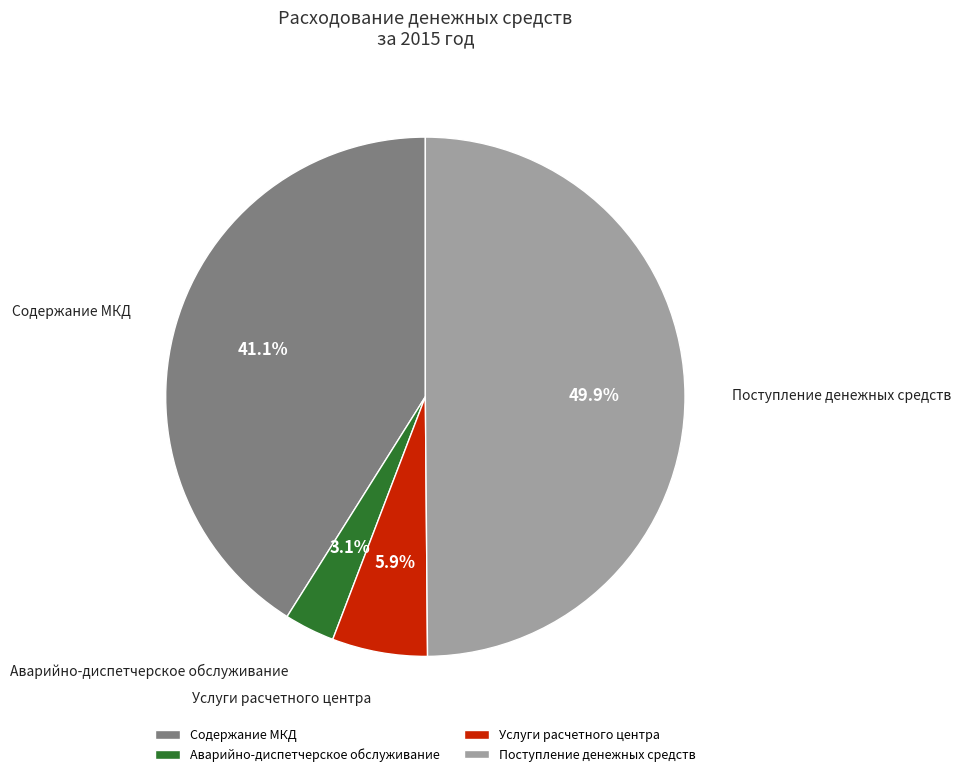

To the nearest percent, what is the combined percentage of Услуги расчетного центра and Поступление денежных средств?

56%